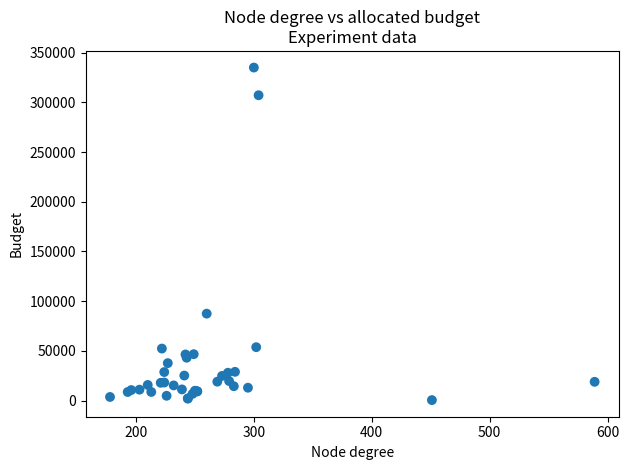

What Y value in the scatter plot is closest to 167688?

87395